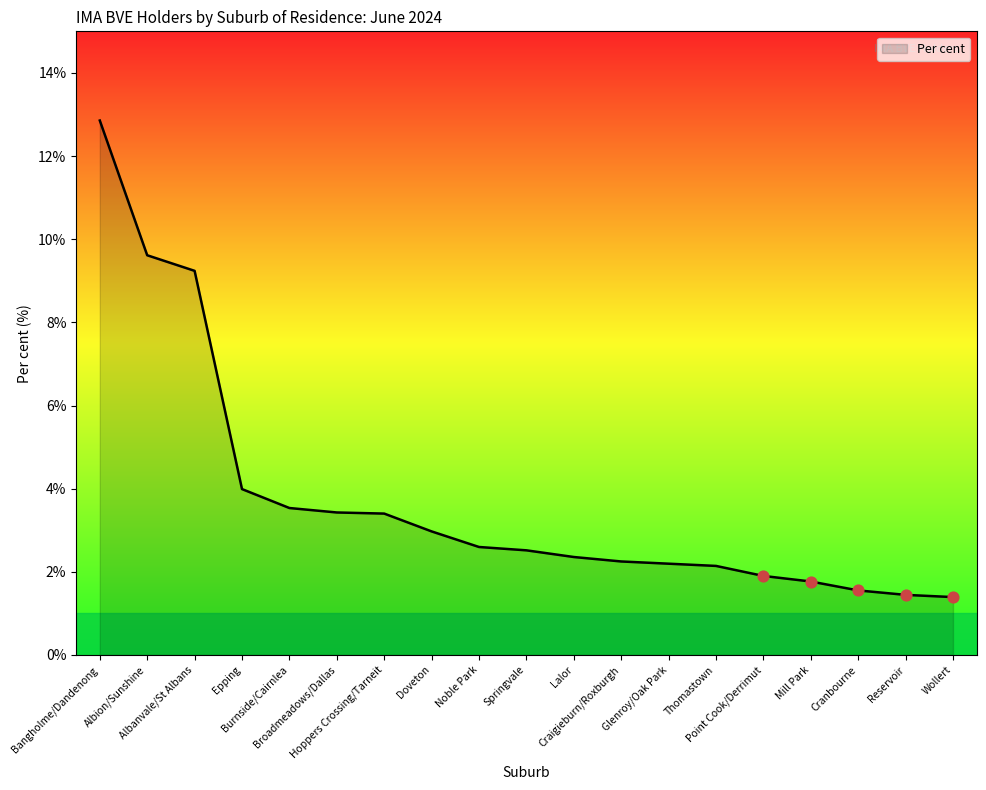

Which has a higher value, Burnside/Cairnlea or Epping?

Epping